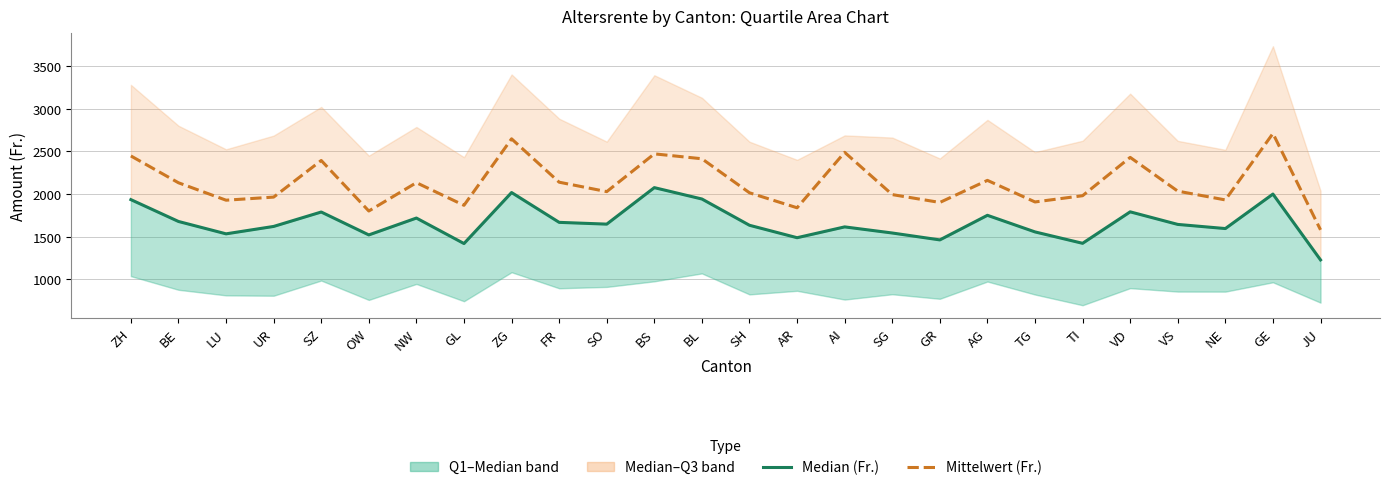

What is the label of the 3rd point from the left?

LU